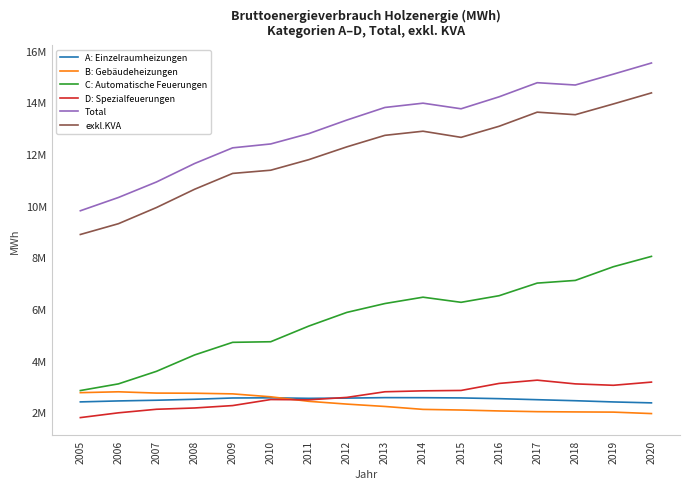

The value of C: Automatische Feuerungen at 2011 is 2385368. True or false?

False